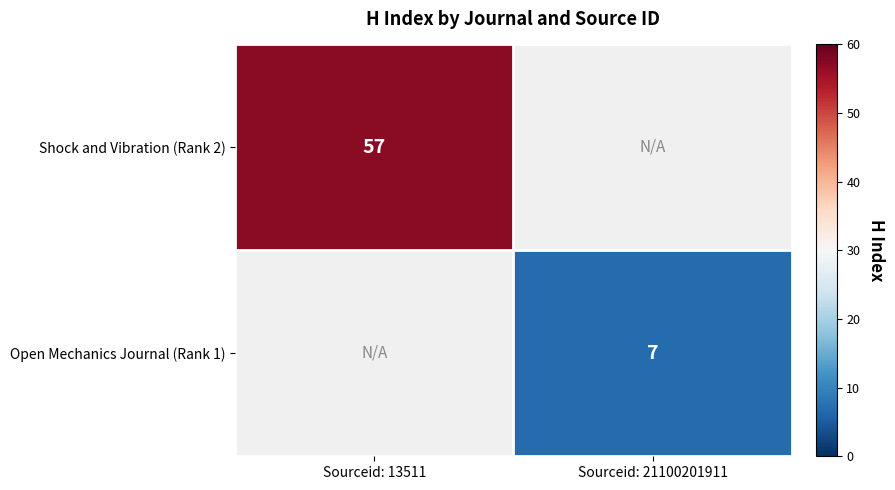

At how many categories does at least one series exceed 36?

1